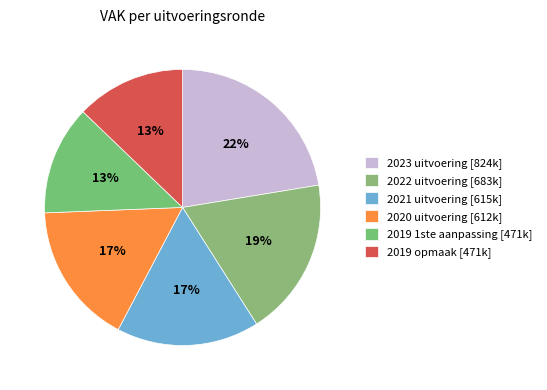

Count the number of slices in the pie.

6